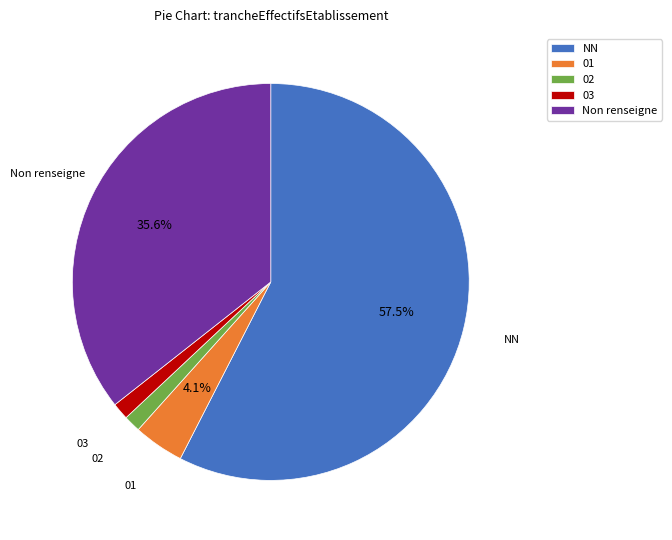

What is the largest slice in the pie chart?

NN